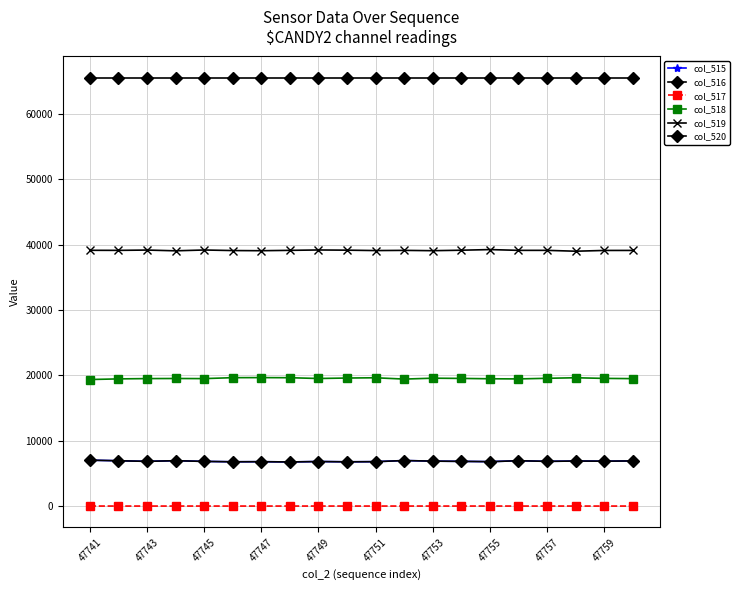

How many lines are shown in the chart?

6